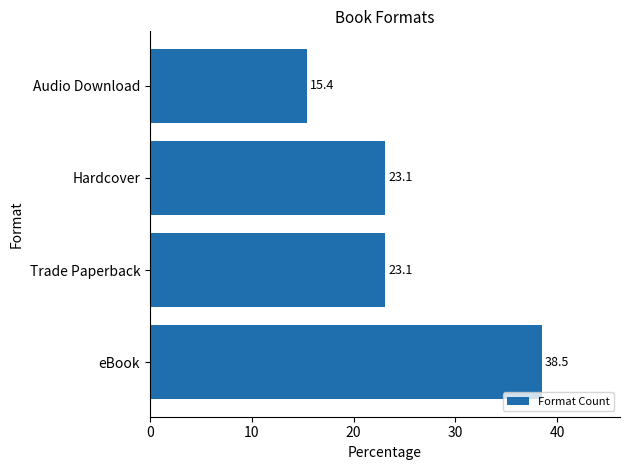

Reading bottom to top, what are all the values shown in this chart?

38.5	23.1	23.1	15.4